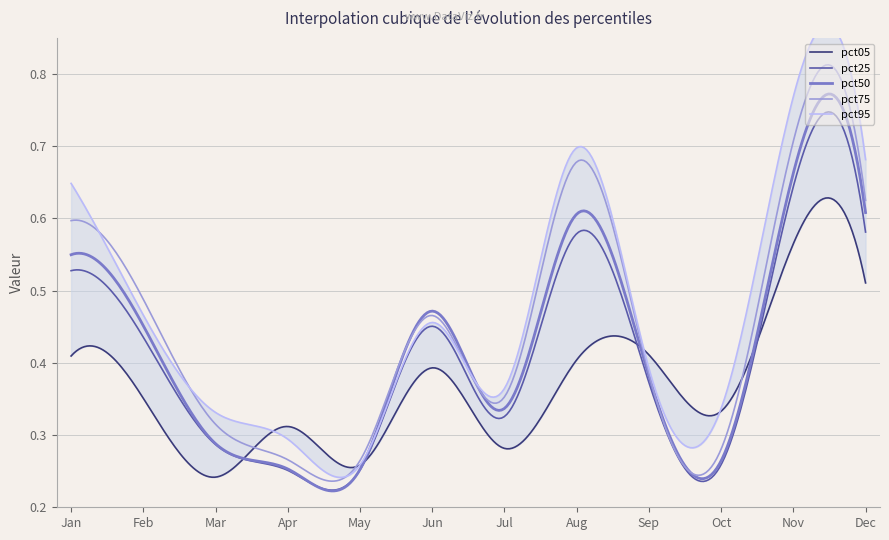

How many lines are shown in the chart?

5